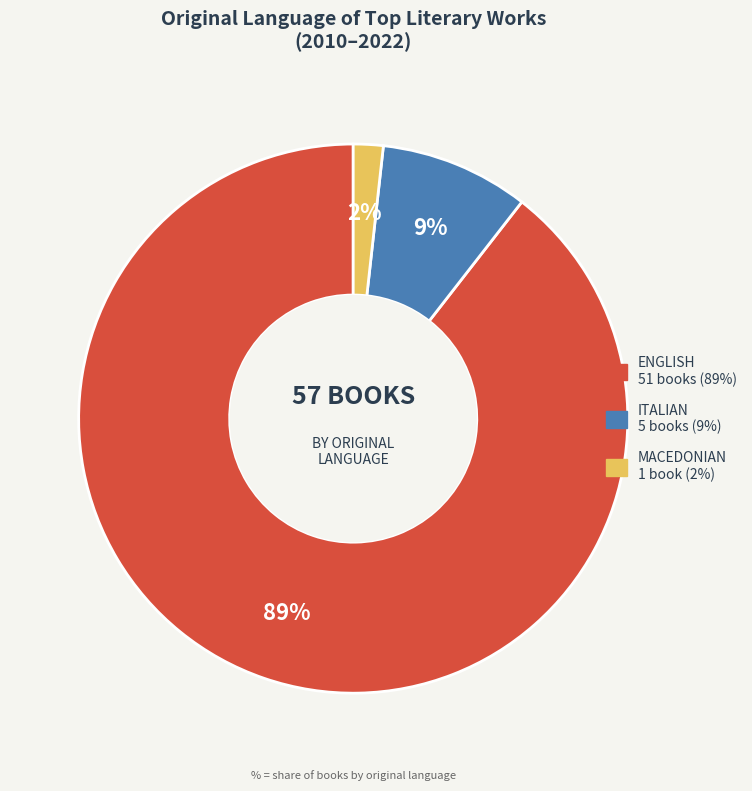

Is there a majority slice in this chart?

Yes